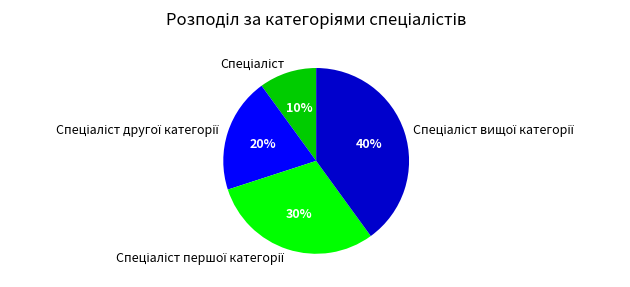

To the nearest percent, what is the average slice percentage?

25%